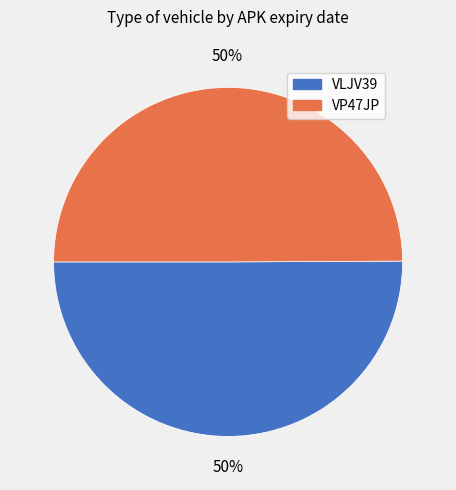

Is it true that VLJV39 is 63% of the pie?

False